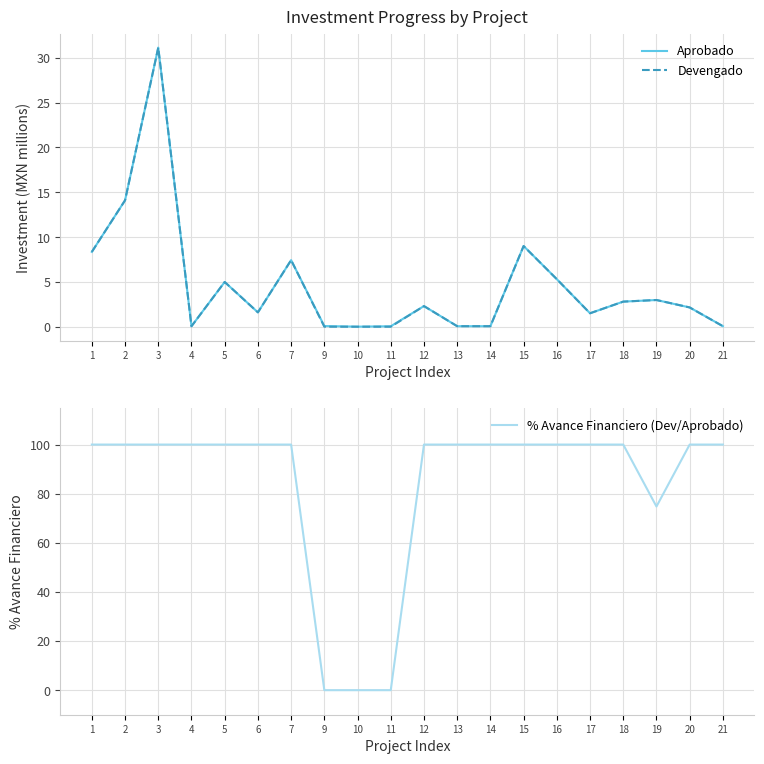

After their last crossing, which series has the higher values: % Avance Financiero (Dev/Aprobado) or Aprobado?

% Avance Financiero (Dev/Aprobado)